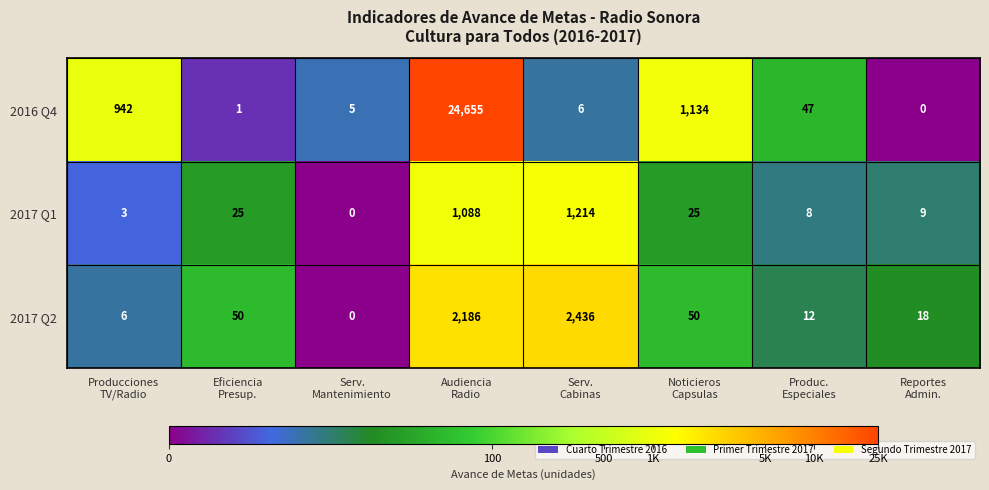

What is the sum of all 2017 Q2 values?

4758